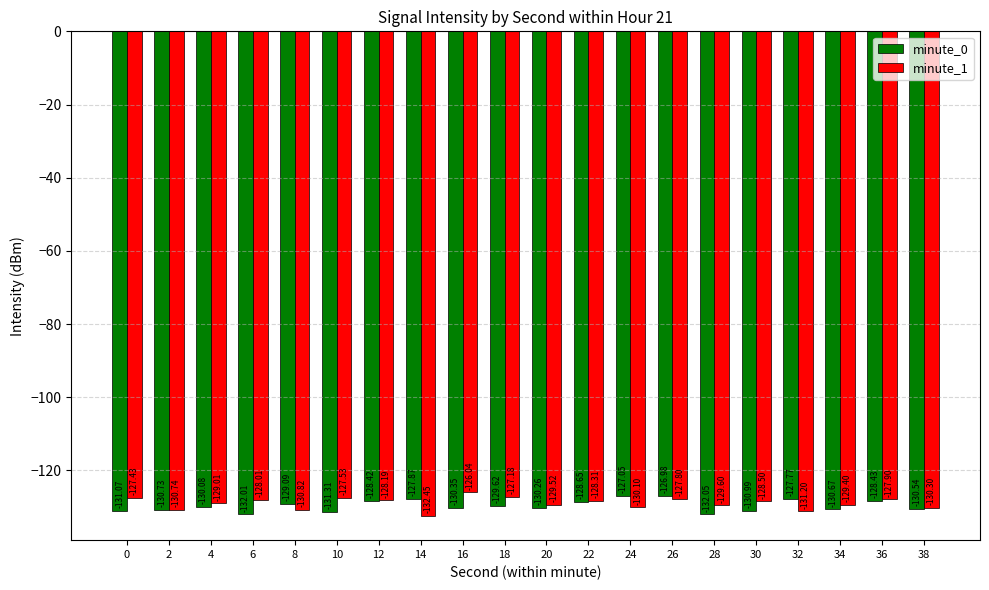

Is it true that minute_0 equals -77.5 at 20?

False